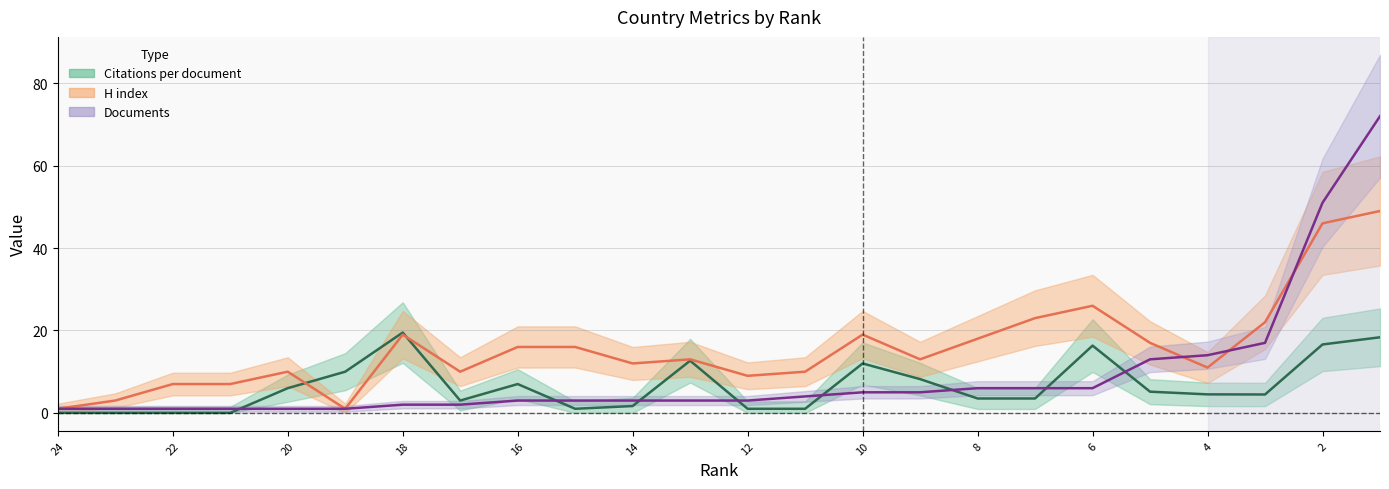

Which label corresponds to the largest value in the chart?

1